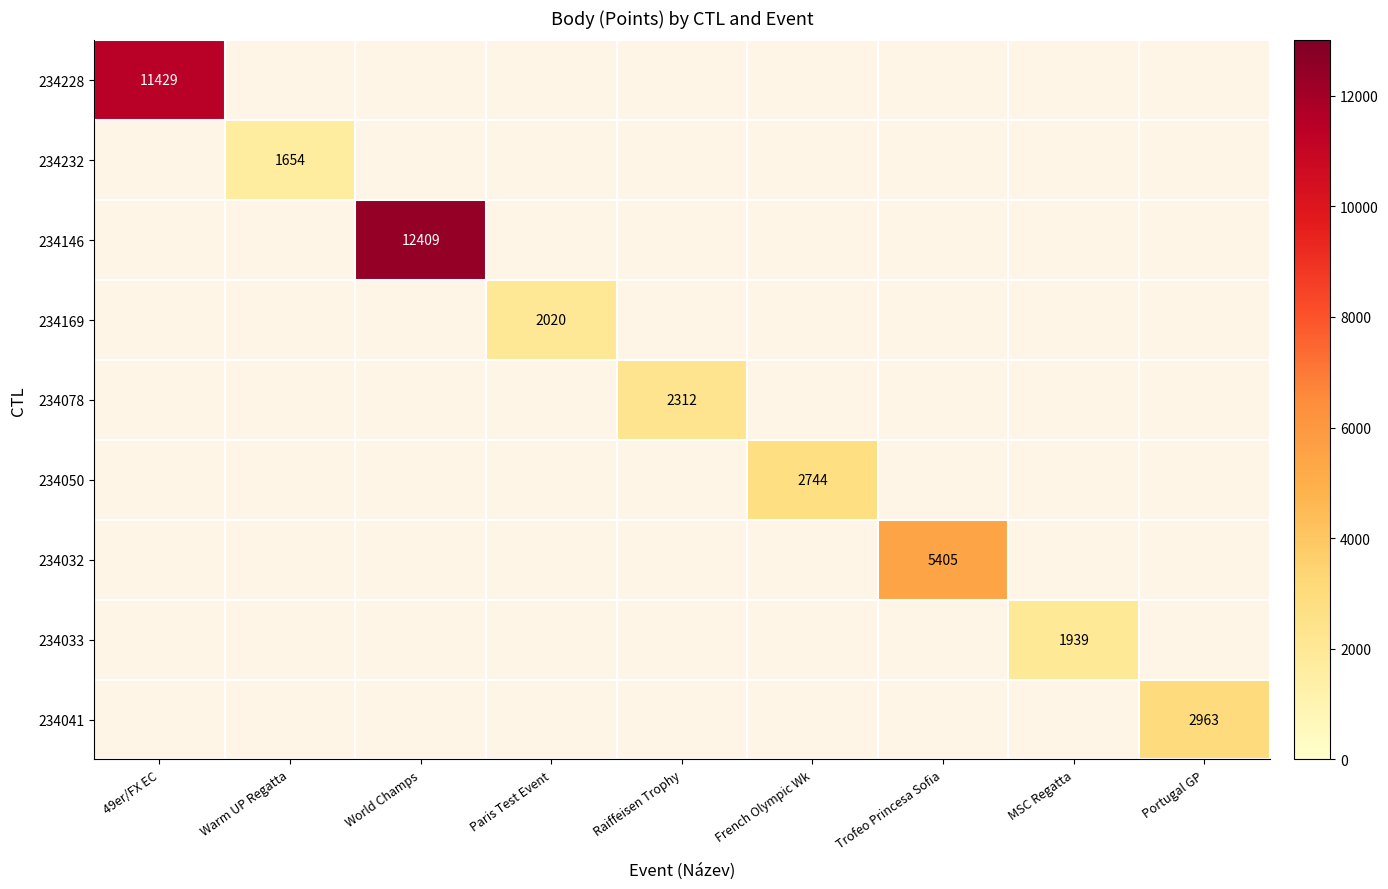

The 234032 series shows 7618 at Trofeo Princesa Sofia. True or false?

False